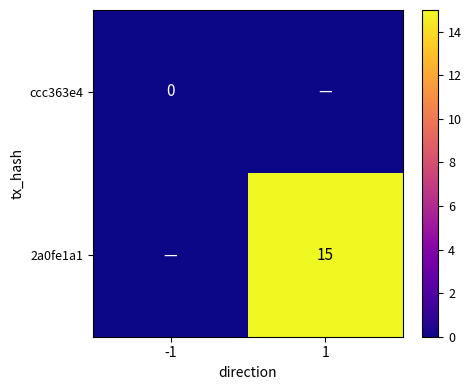

The 2a0fe1a1 series shows 9 at 1. True or false?

False